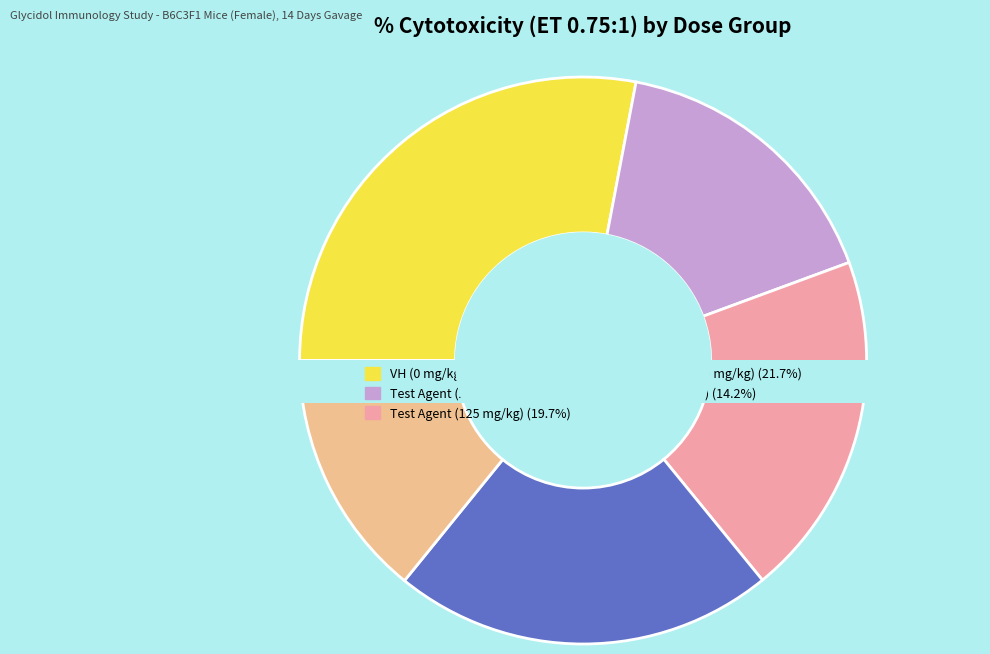

Count the number of slices in the pie.

6